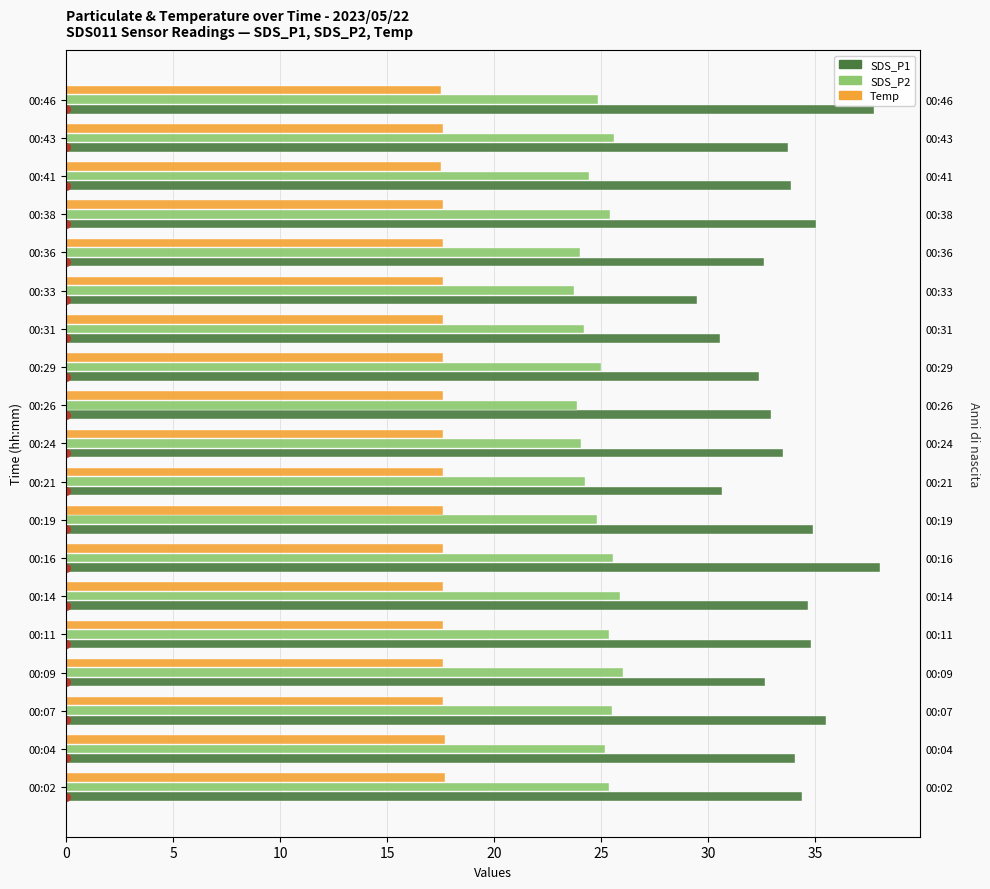

What are all the series names shown in the legend?

SDS_P1, SDS_P2, Temp